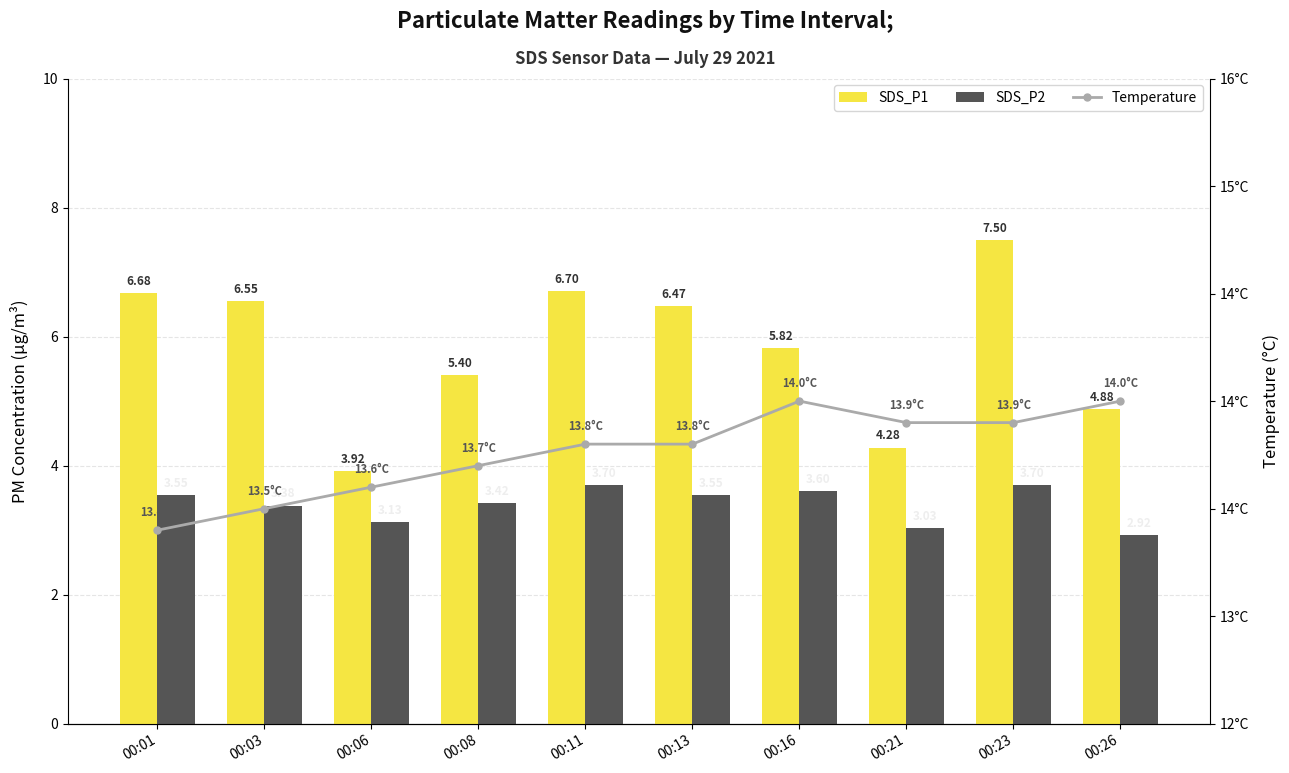

Which category has the highest value across all series?

00:16